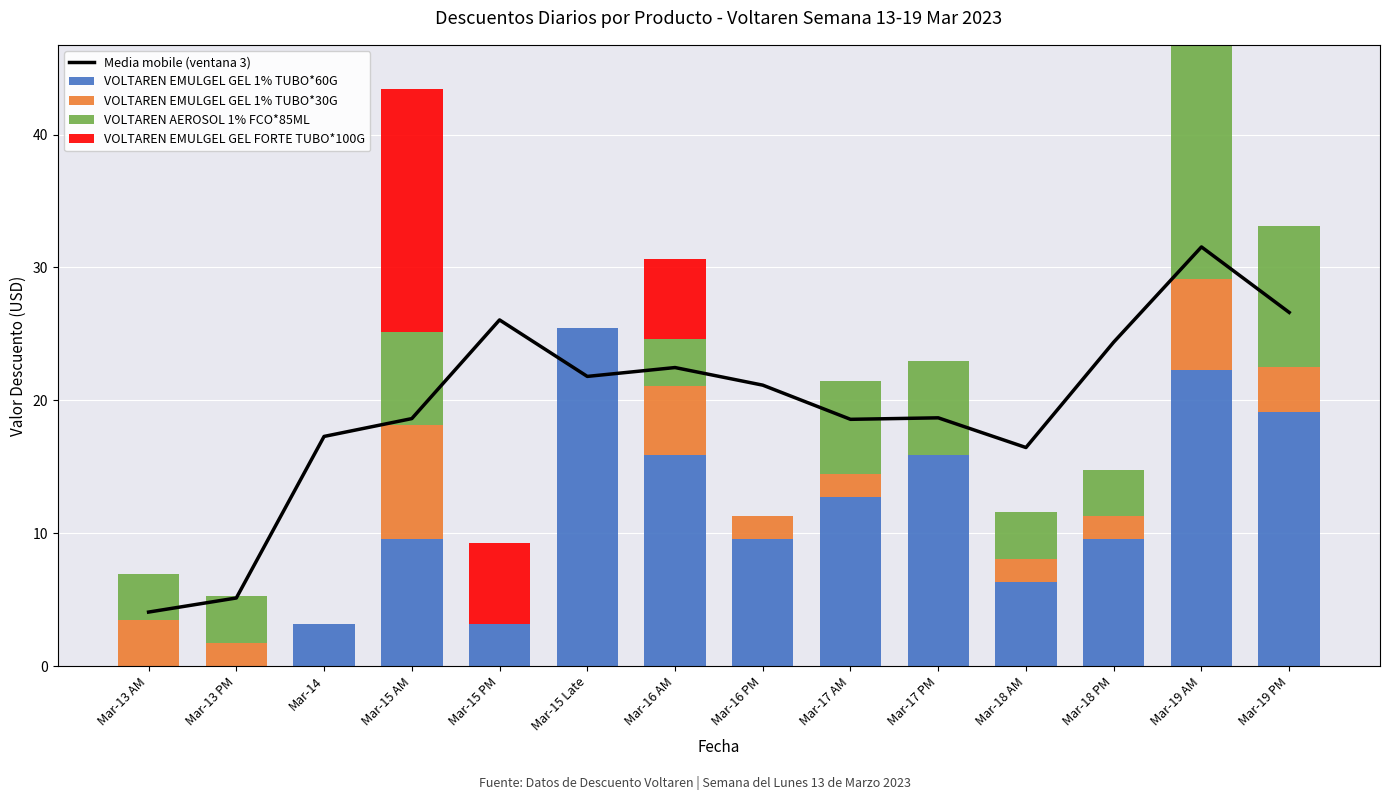

Rank the series by their maximum value, from lowest to highest.

VOLTAREN EMULGEL GEL 1% TUBO*30G, VOLTAREN AEROSOL 1% FCO*85ML, VOLTAREN EMULGEL GEL FORTE TUBO*100G, VOLTAREN EMULGEL GEL 1% TUBO*60G, Media mobile (ventana 3)